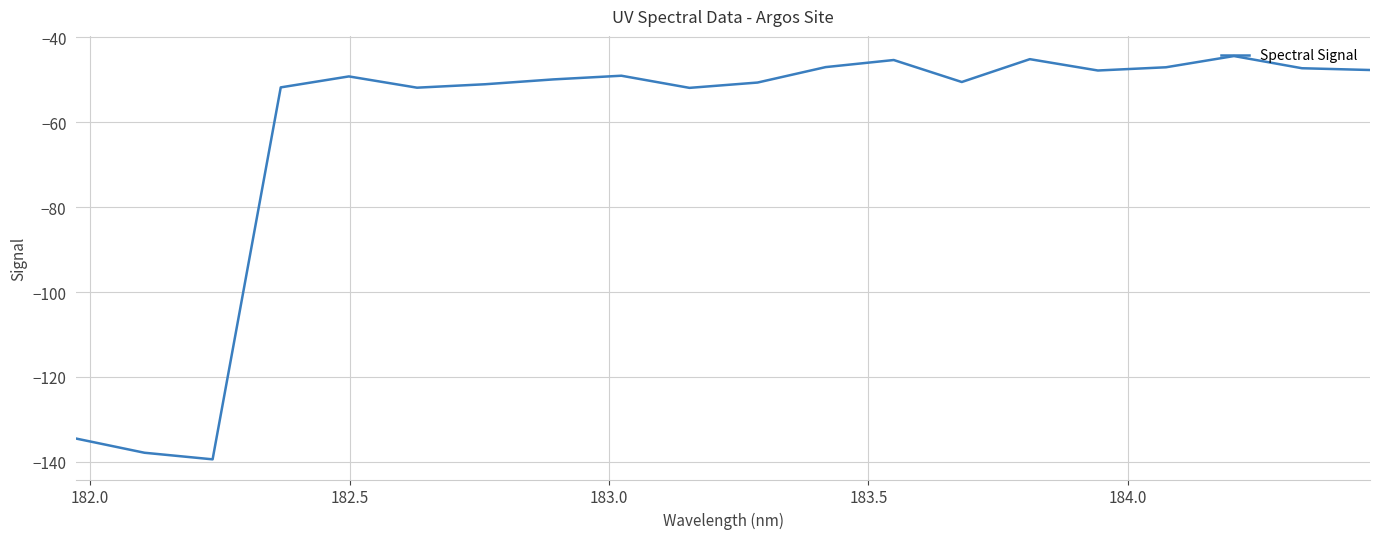

What is the difference between the second highest and second lowest values?

92.7